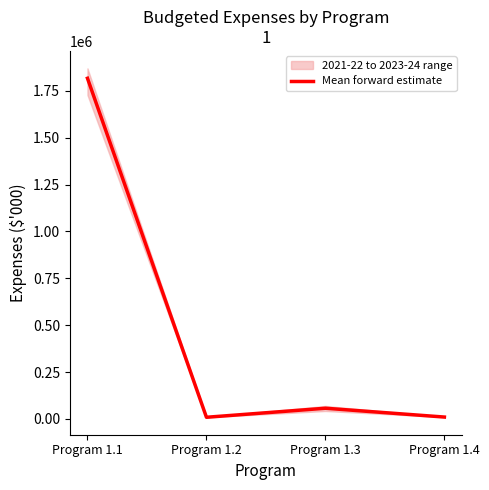

Between Program 1.3 and Program 1.2, which is larger?

Program 1.3